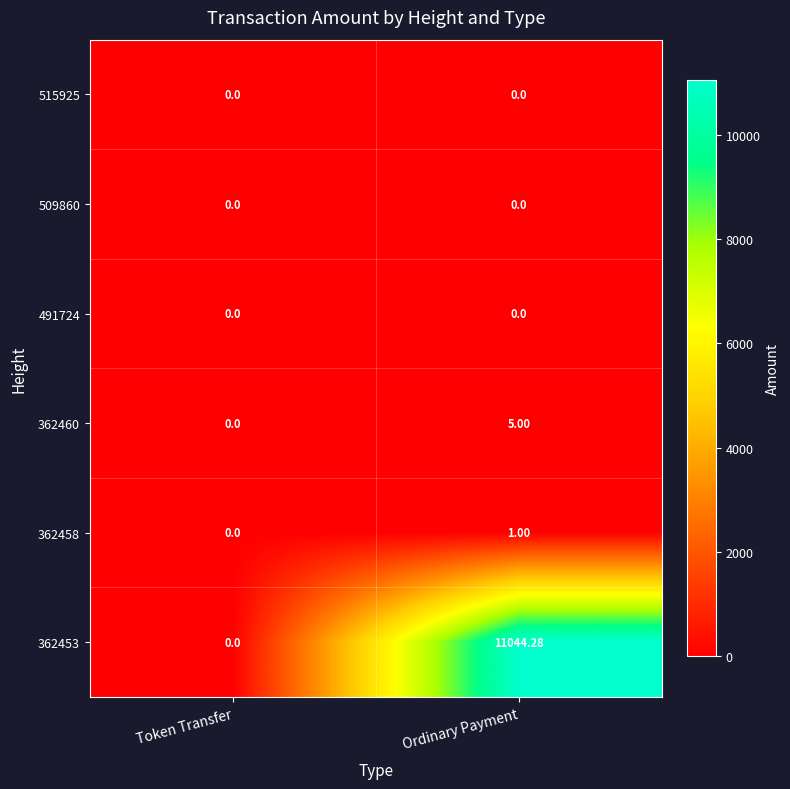

At how many categories does at least one series exceed 2914?

1